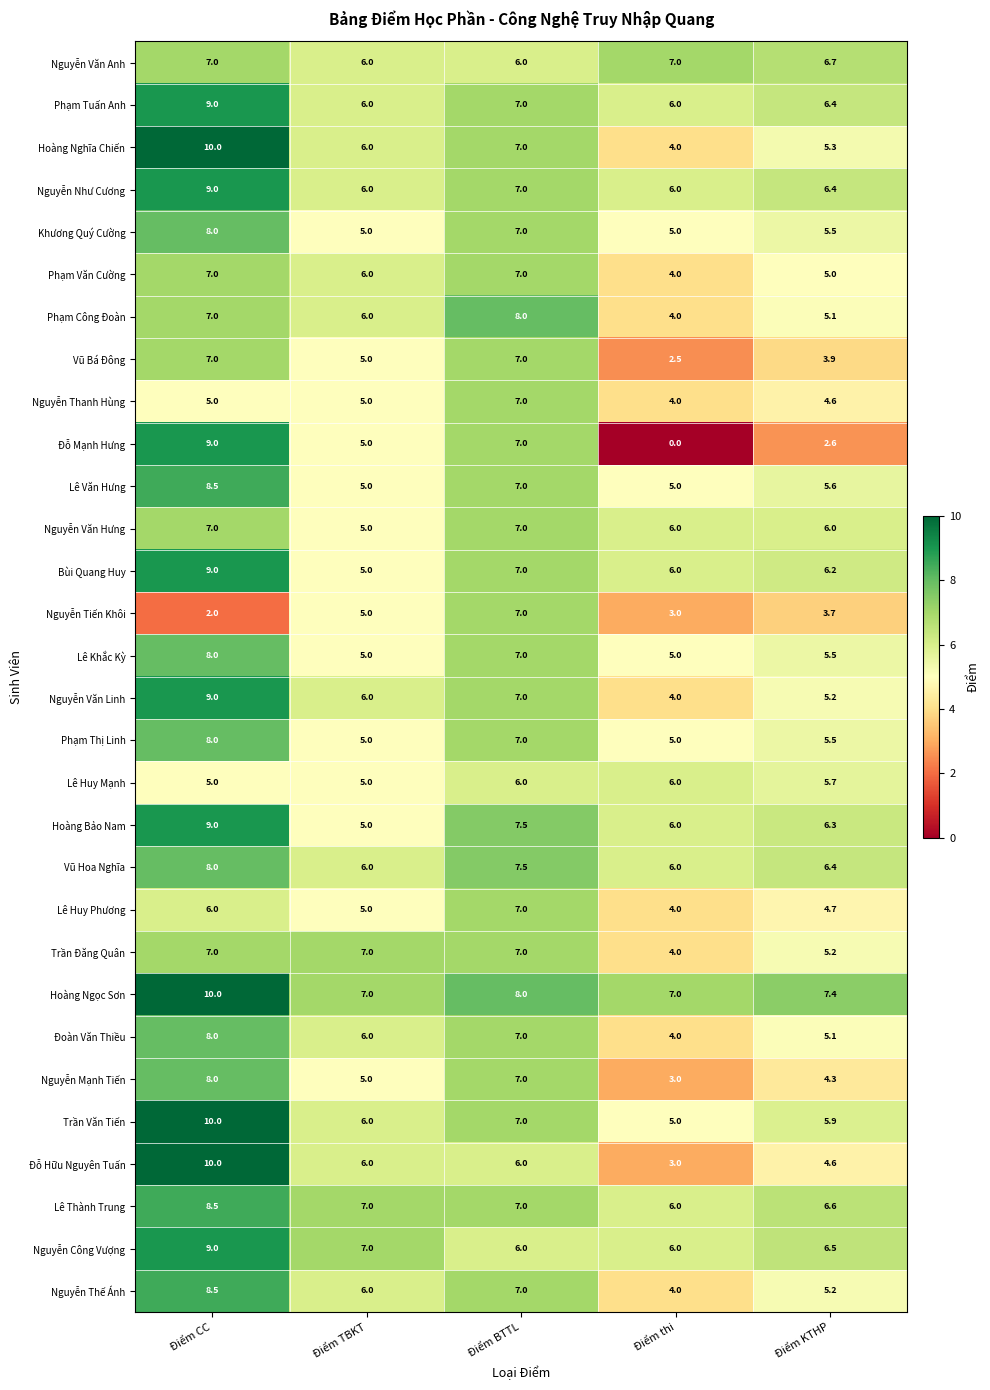

What is the total value across all series at Điểm CC?

236.5